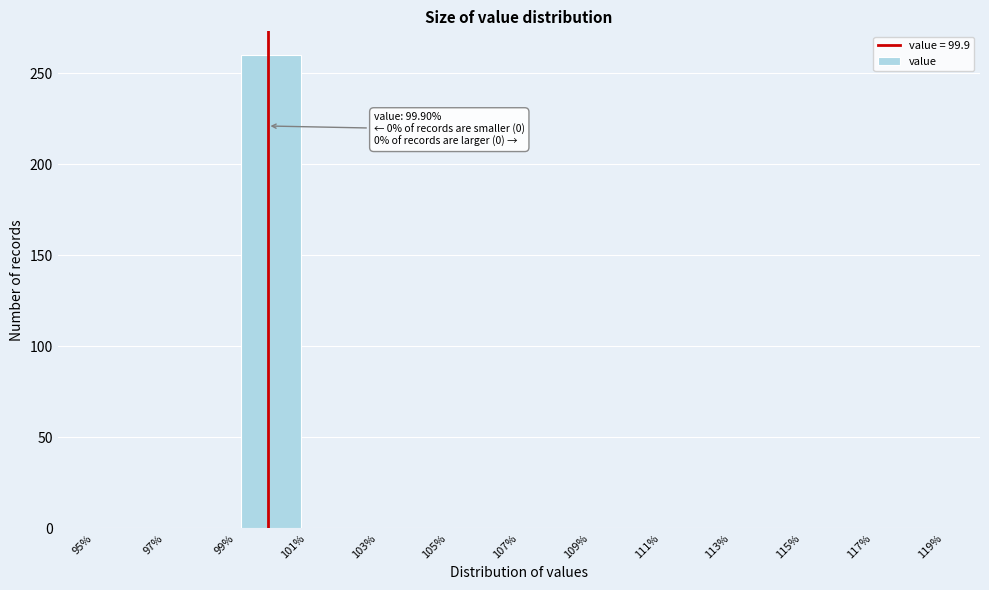

Which range on the x-axis has the tallest bar?

99% to 101%